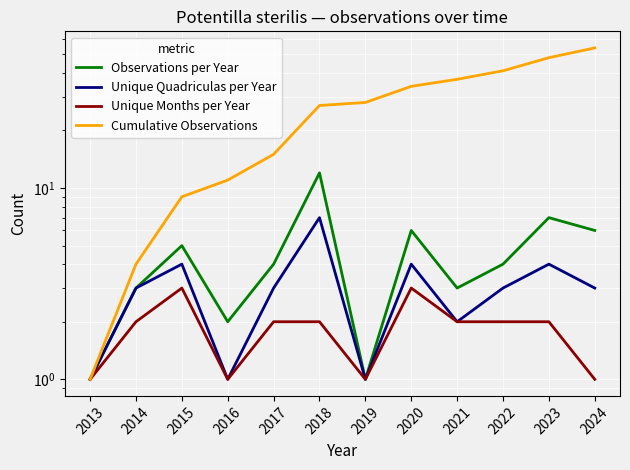

The Unique Quadriculas per Year series shows 1 at 2019. True or false?

False